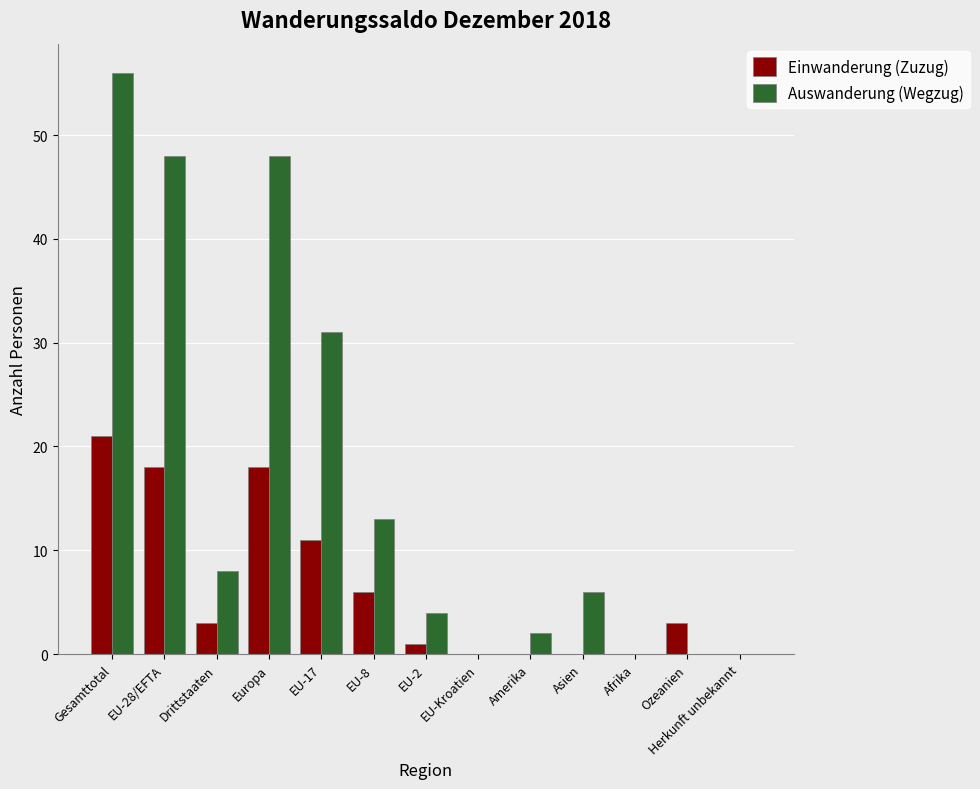

What is the highest value of the Auswanderung (Wegzug) series?

56